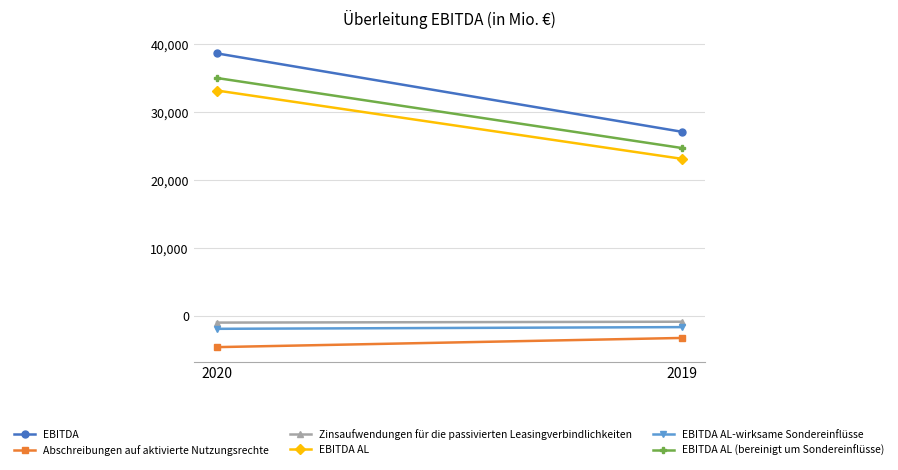

Reading left to right, what are all the values shown in this chart?

EBITDA: 2020=38633	2019=27120
Abschreibungen auf aktivierte Nutzungsrechte: 2020=-4530	2019=-3181
Zinsaufwendungen für die passivierten Leasingverbindlichkeiten: 2020=-925	2019=-796
EBITDA AL: 2020=33178	2019=23143
EBITDA AL-wirksame Sondereinflüsse: 2020=-1839	2019=-1589
EBITDA AL (bereinigt um Sondereinflüsse): 2020=35017	2019=24731